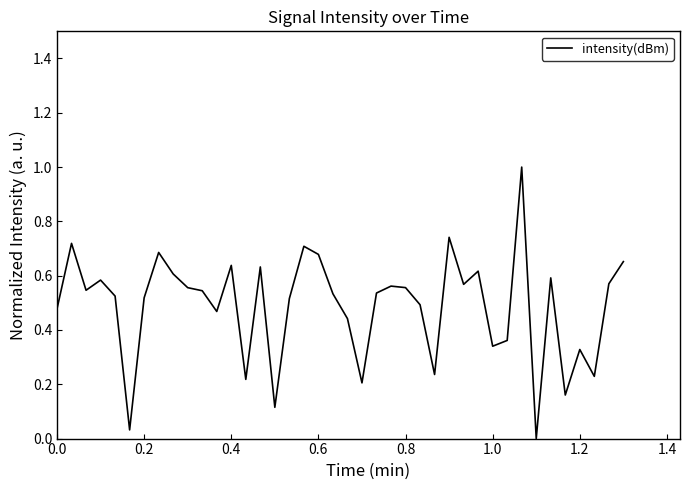

Does the chart have visible grid lines?

No